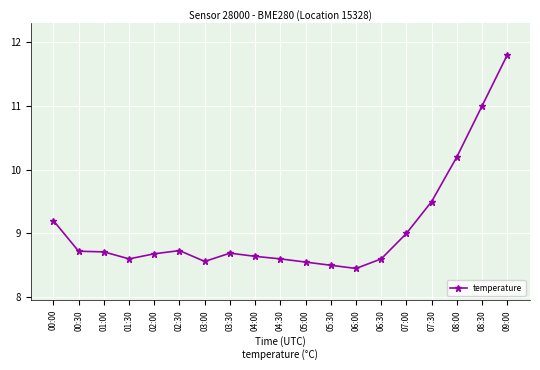

How many categories are shown in the chart?

19